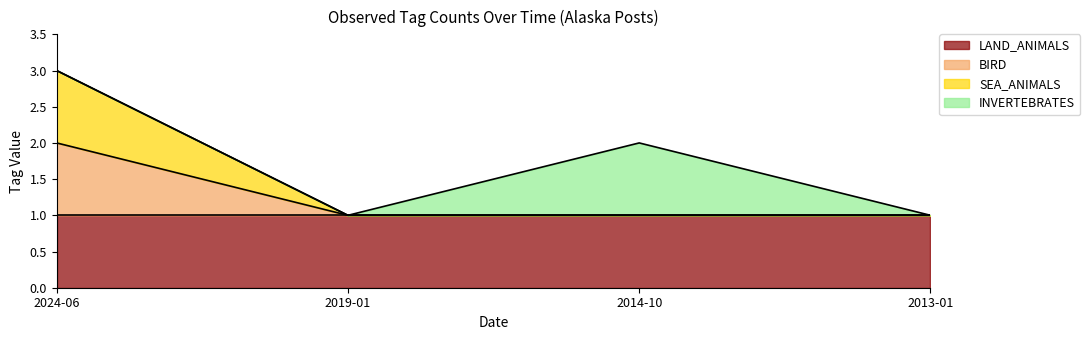

At how many categories does at least one series exceed 2?

1